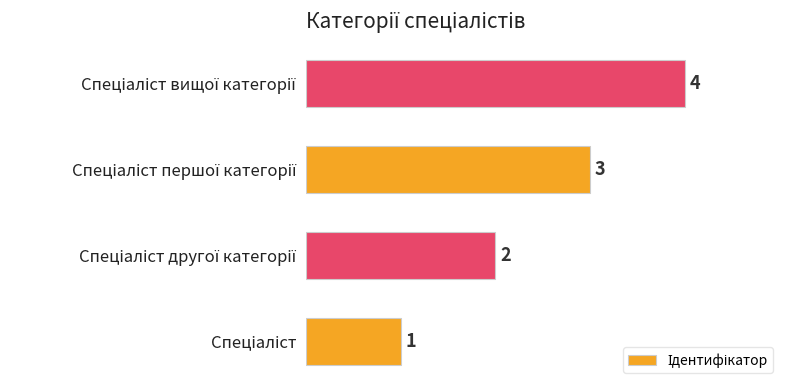

What is the difference between the maximum and minimum values?

3